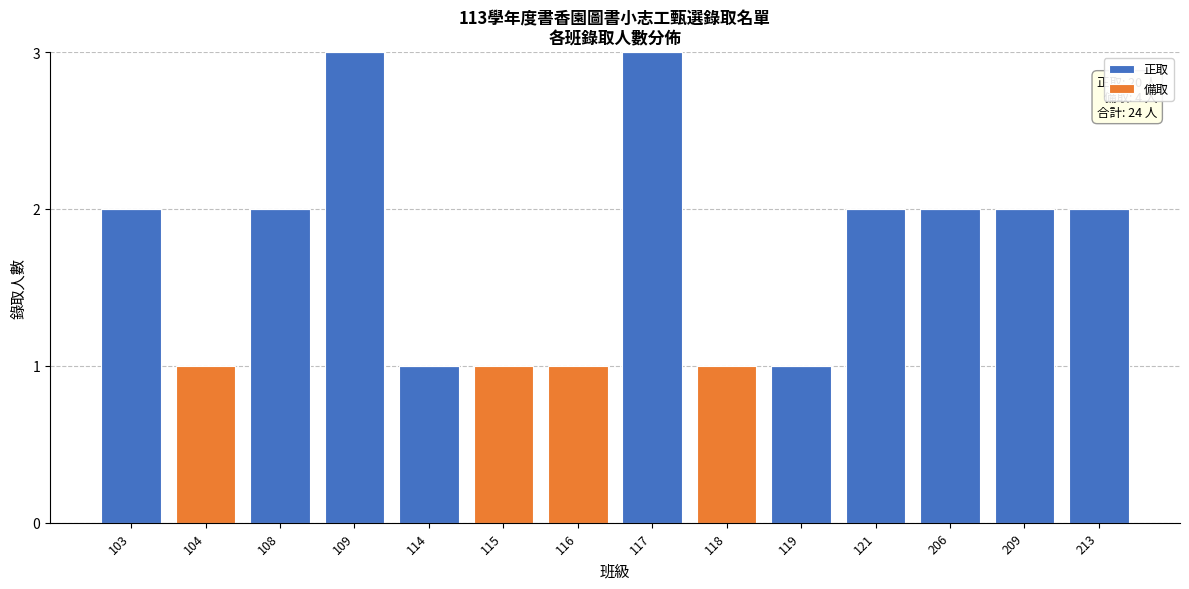

Reading left to right, list the values for the 正取 series.

103=2	104=0	108=2	109=3	114=1	115=0	116=0	117=3	118=0	119=1	121=2	206=2	209=2	213=2